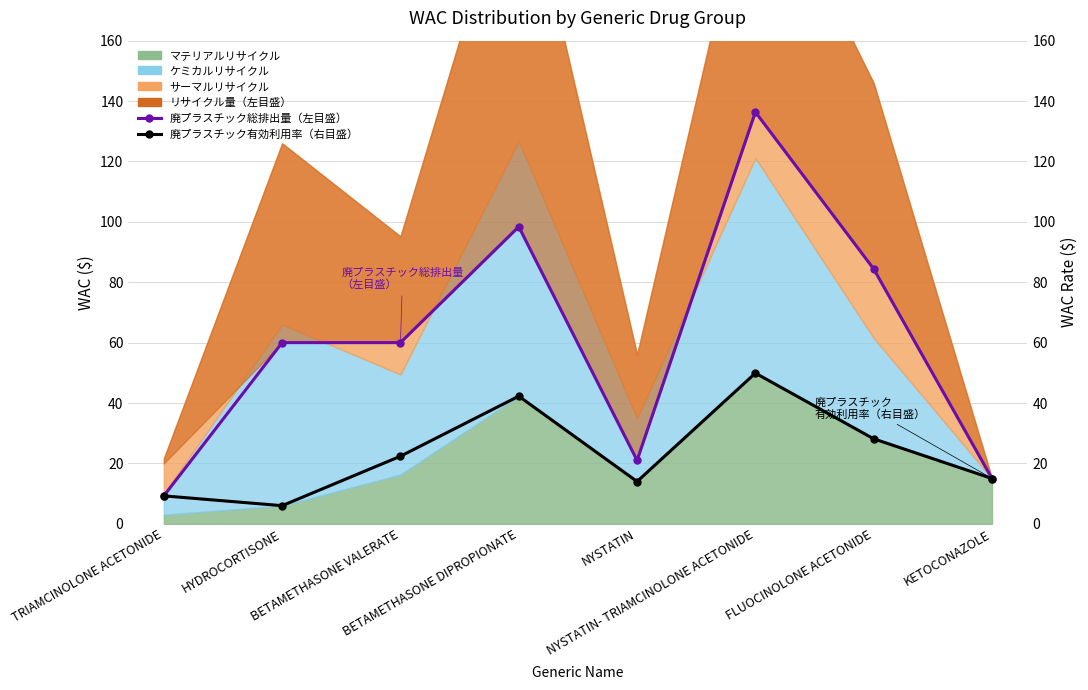

True or false: 廃プラスチック有効利用率（右目盛） and 廃プラスチック総排出量（左目盛） intersect in this chart.

False